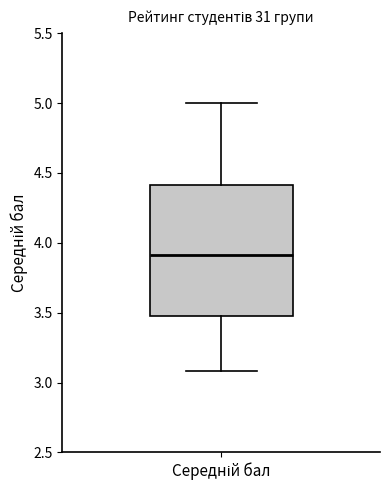

Where does the median line of the box for Середній бал sit on the y-axis? The values are not printed on the chart, so give them approximately, as read against the axis.

3.9